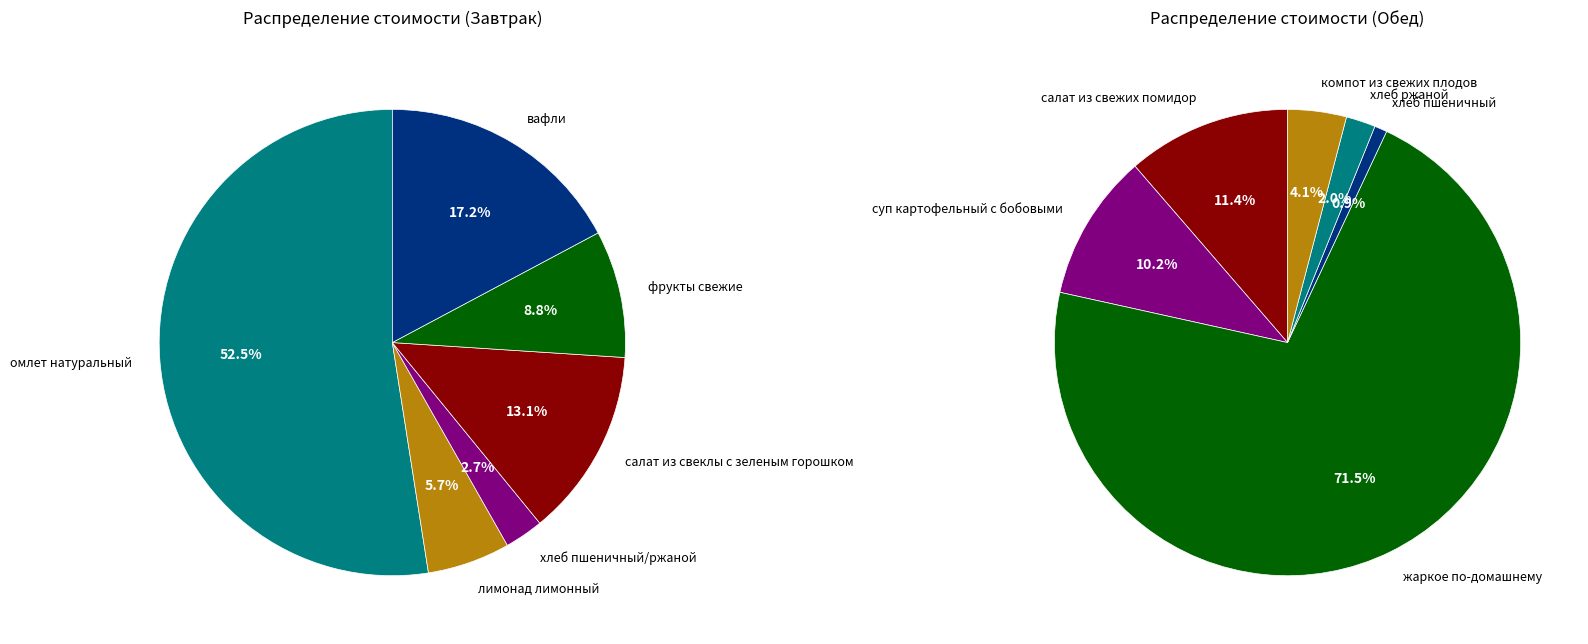

Does лимонад лимонный account for over 50% of the chart?

No